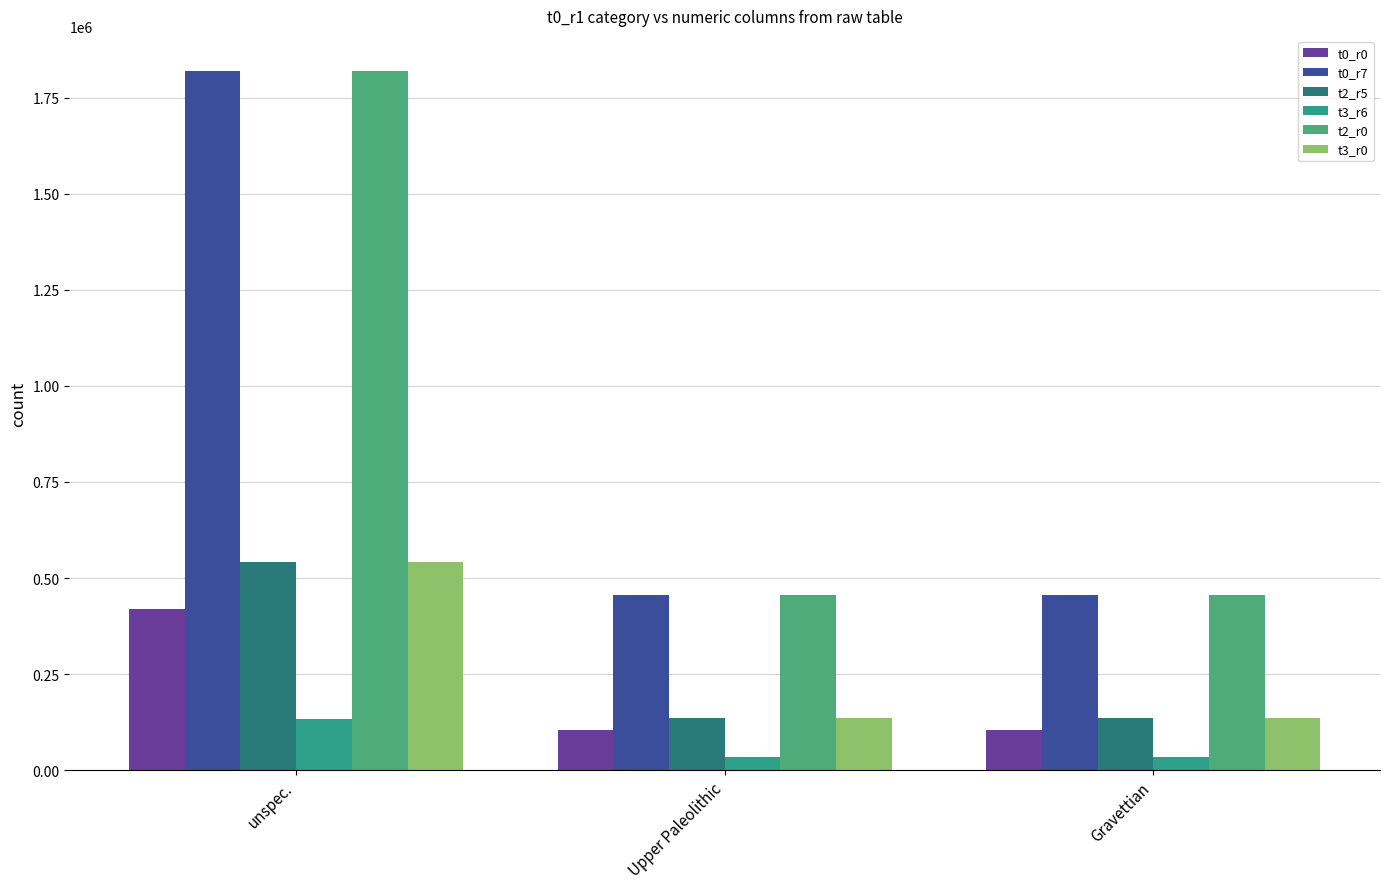

What are all the series names shown in the legend?

t0_r0, t0_r7, t2_r5, t3_r6, t2_r0, t3_r0